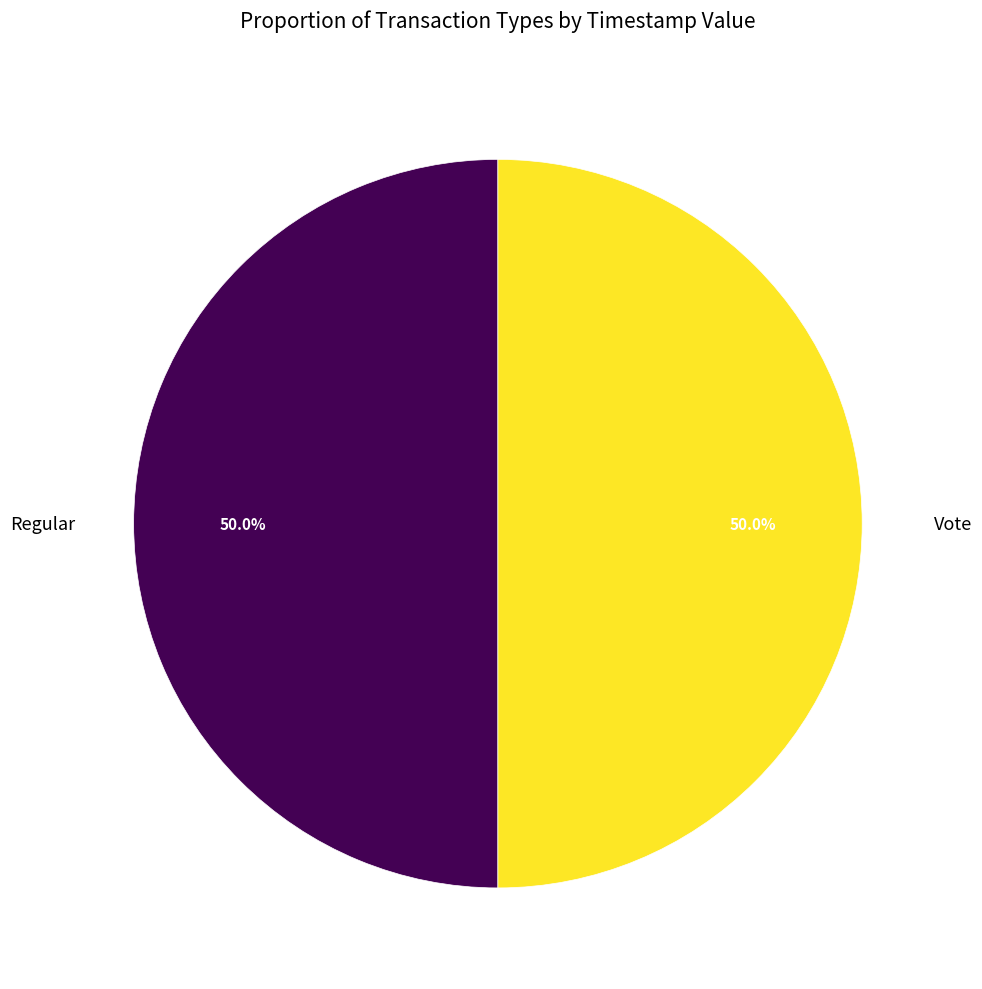

To the nearest percent, what portion does Regular represent?

50%